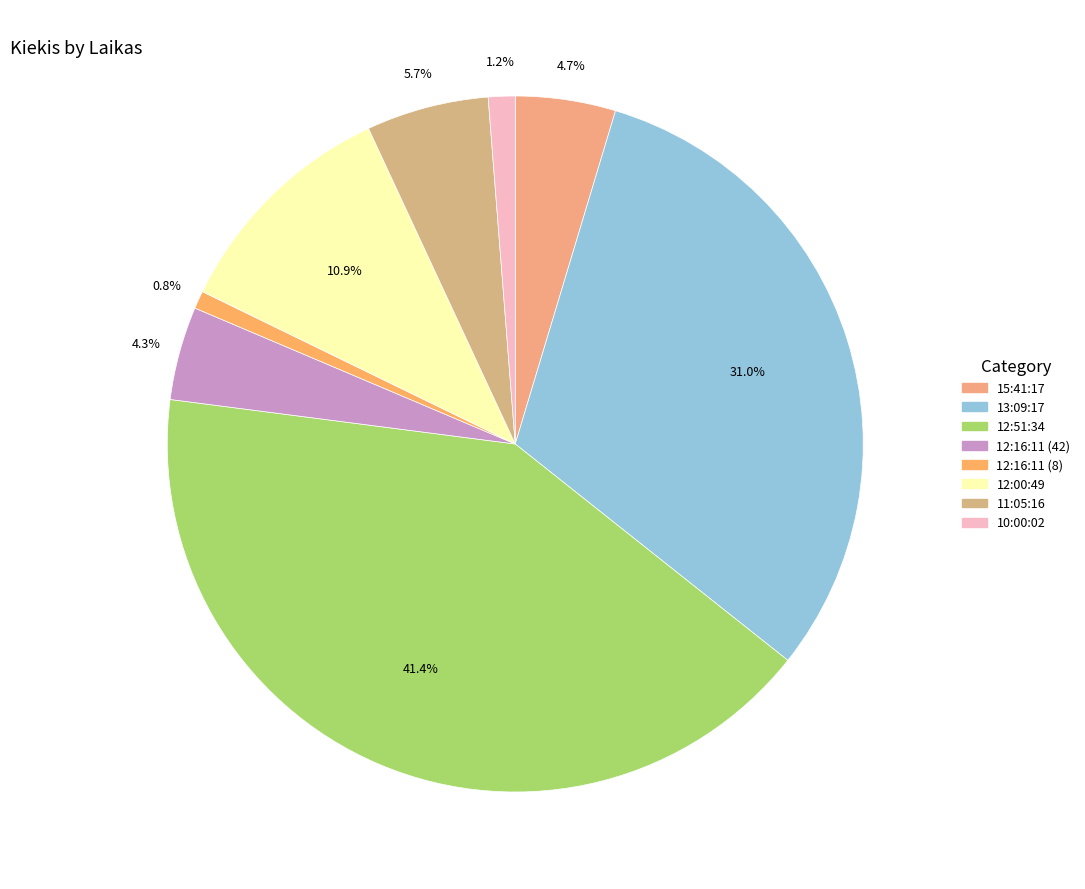

Approximately how many times larger is the value at 13:09:17 compared to 10:00:02?

25.0